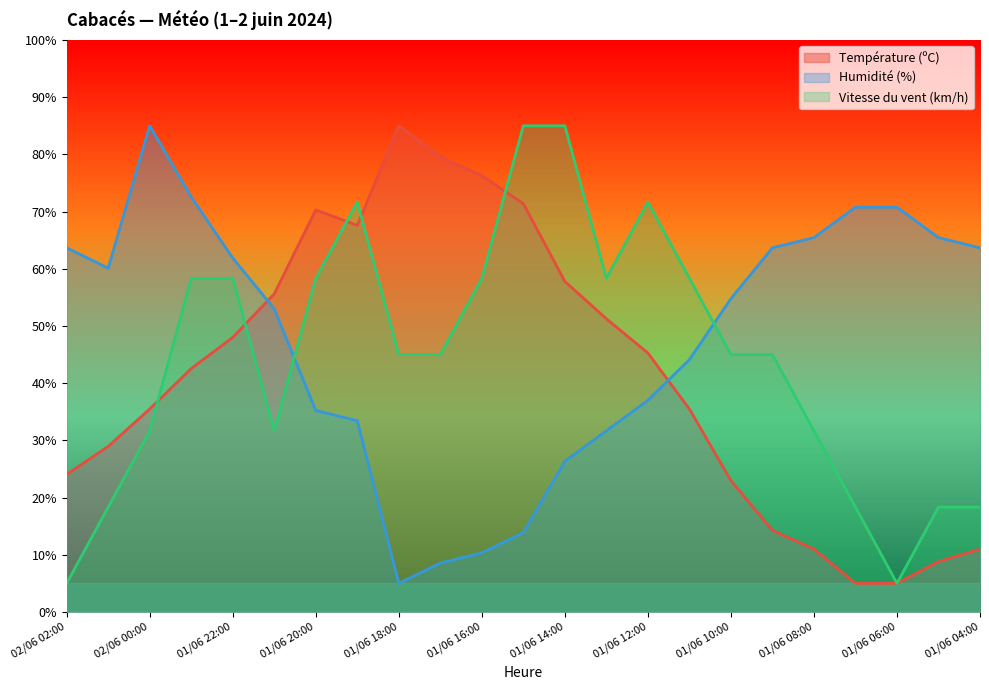

What is the difference between the maximum and second lowest values in the Vitesse du vent (km/h) series?

80.0